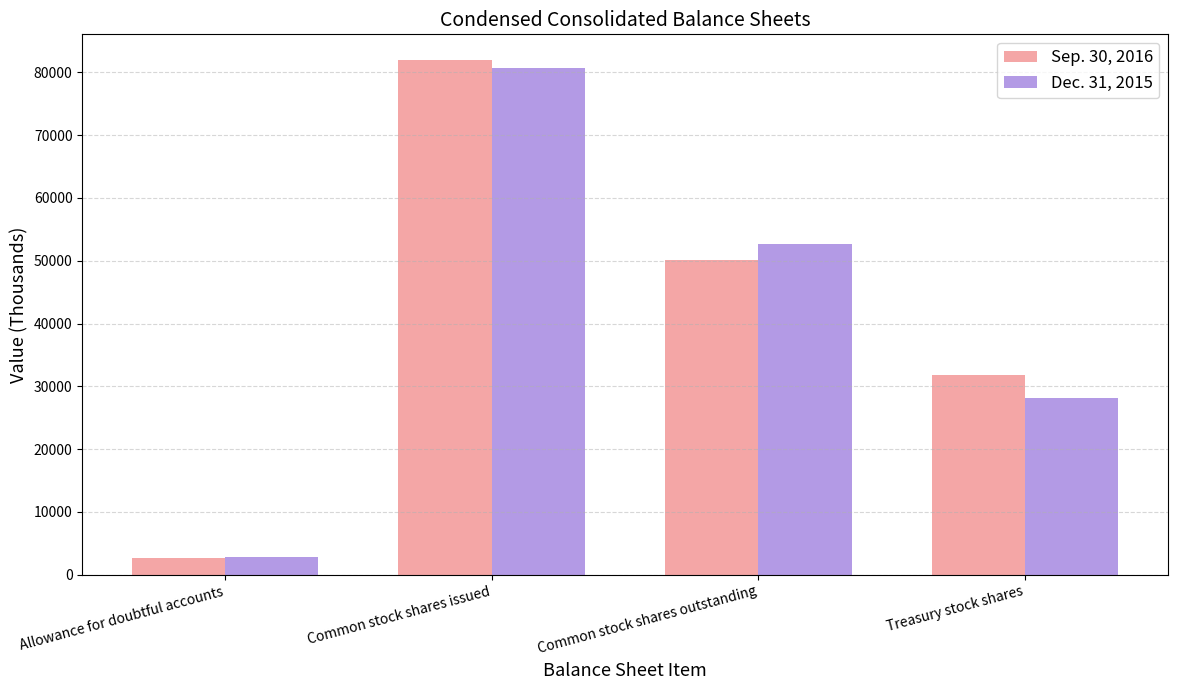

Which series changed the most between Common stock shares issued and Common stock shares outstanding?

Sep. 30, 2016